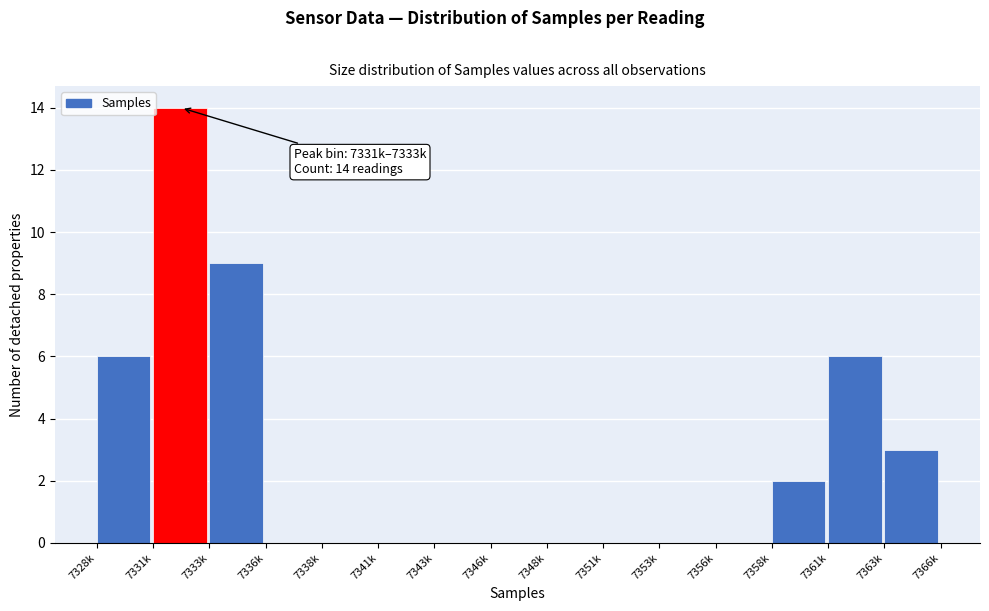

Reading right to left, extract all data points from this chart.

7363k=3	7361k=6	7358k=2	7356k=0	7353k=0	7351k=0	7348k=0	7346k=0	7343k=0	7341k=0	7338k=0	7336k=0	7333k=9	7331k=14	7328k=6